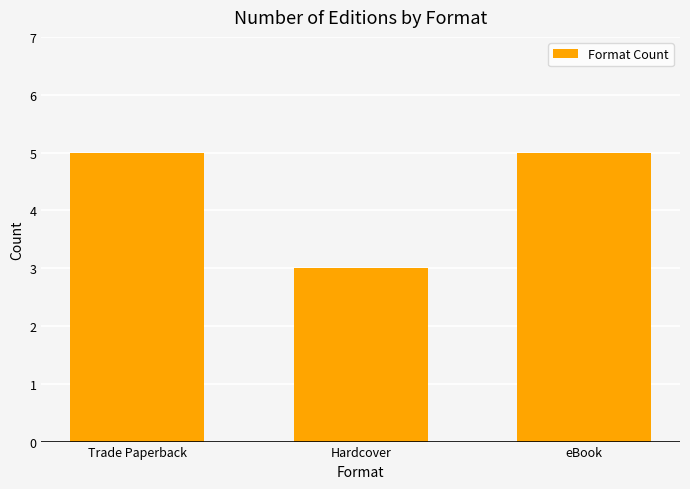

Read the value at Hardcover.

3